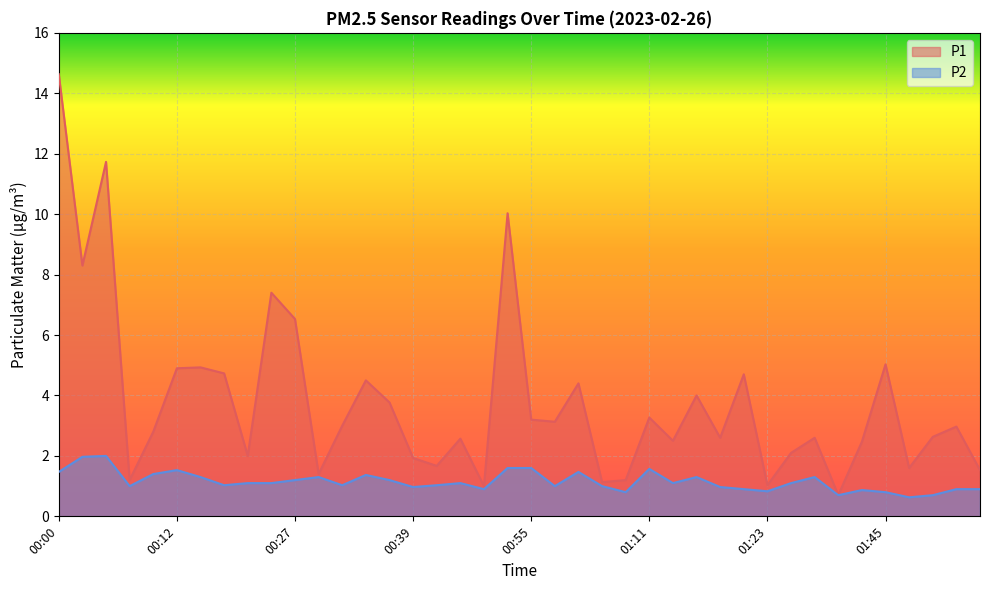

What is the highest value of the P1 series?

14.6